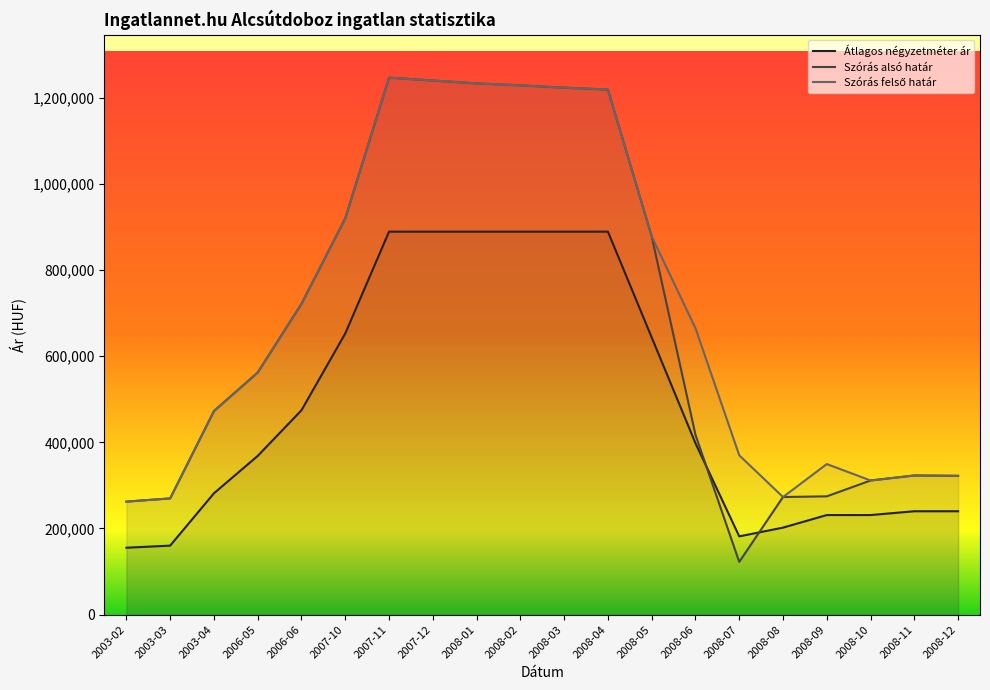

The Szórás alsó határ series shows 273017 at 2008-08. True or false?

True